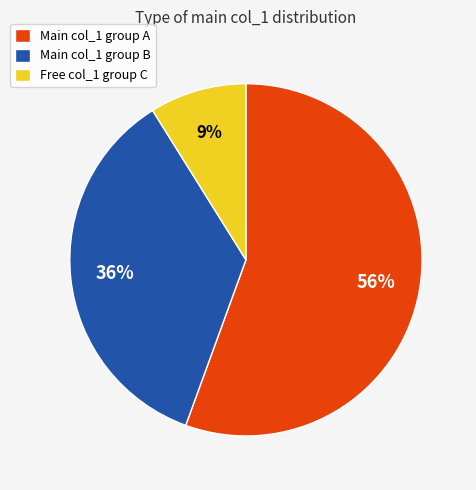

Is there any slice that represents more than half of the pie?

Yes